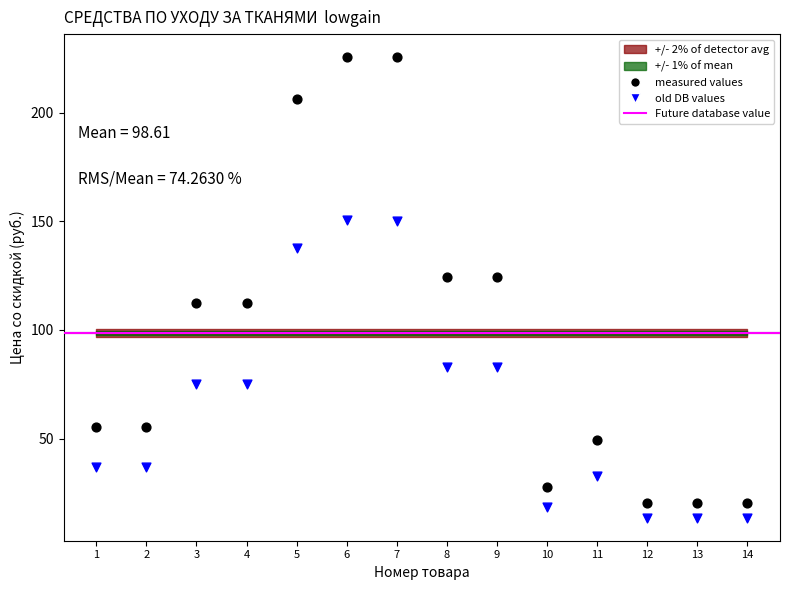

Which series has the largest Y range (max minus min)?

measured values